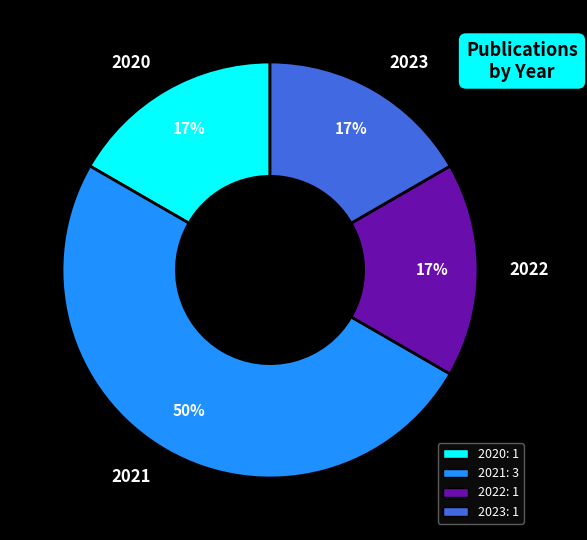

Which slice is the largest?

2021